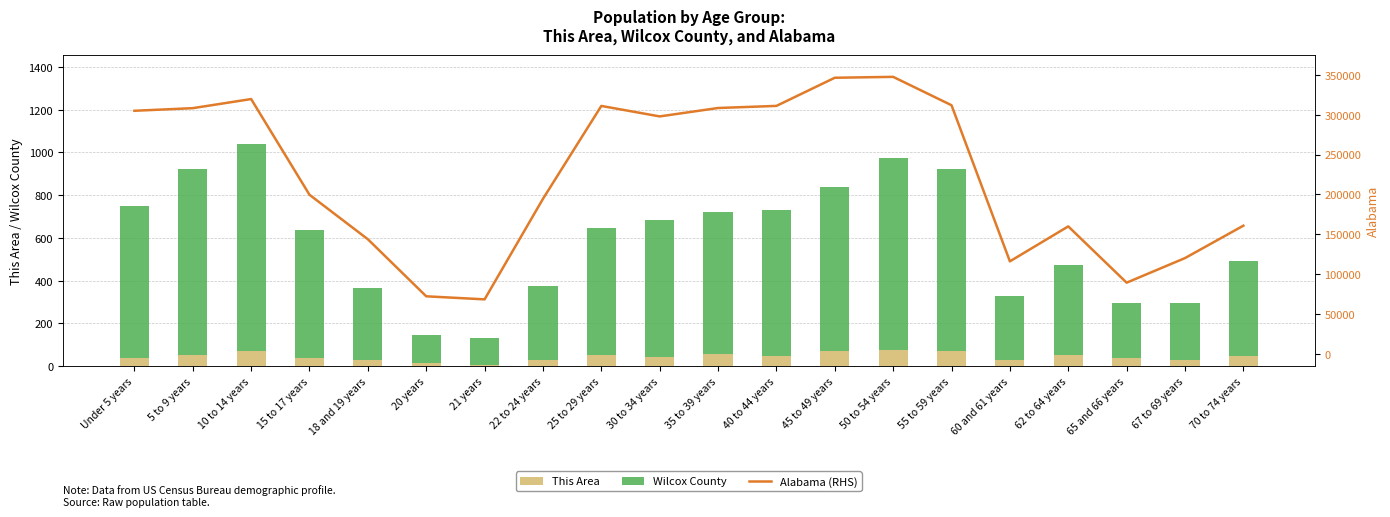

Which category has the lowest value across all series?

21 years